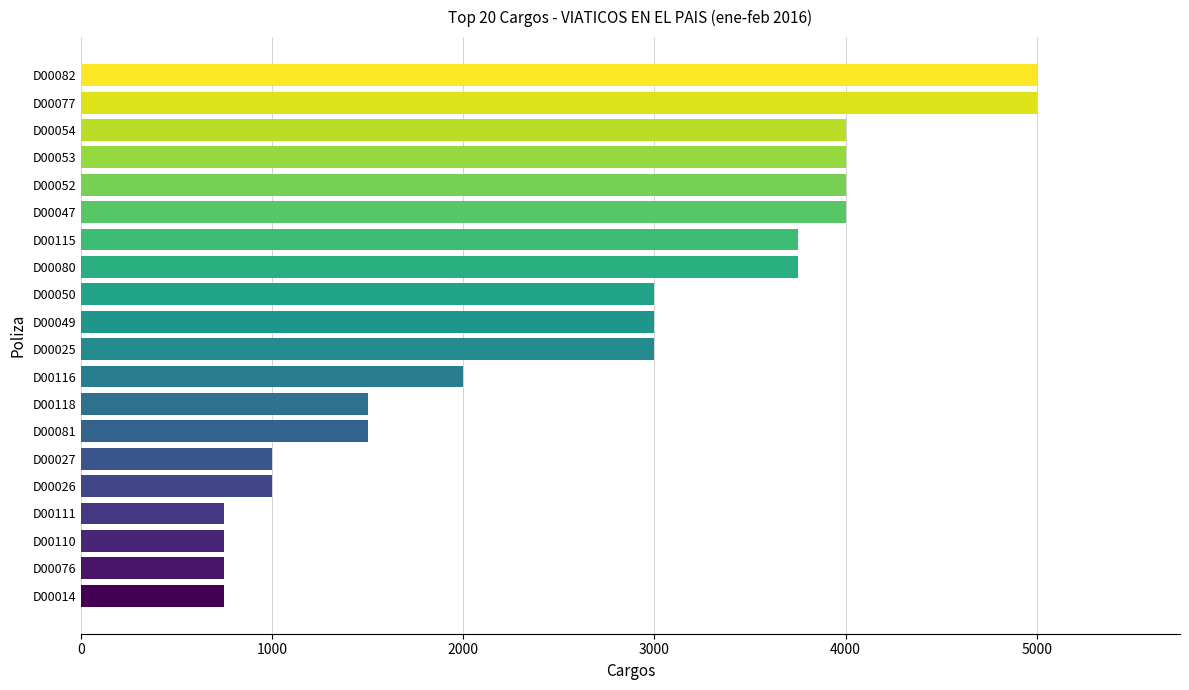

What is the minimum value shown in the chart?

750